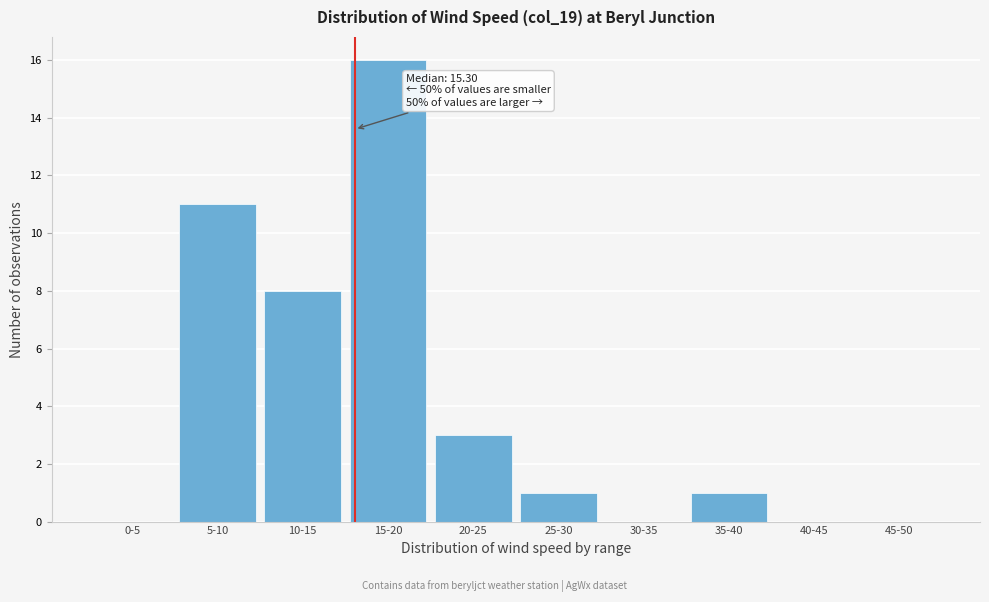

Reading left to right, extract all data points from this chart.

0-5=0	5-10=11	10-15=8	15-20=16	20-25=3	25-30=1	30-35=0	35-40=1	40-45=0	45-50=0